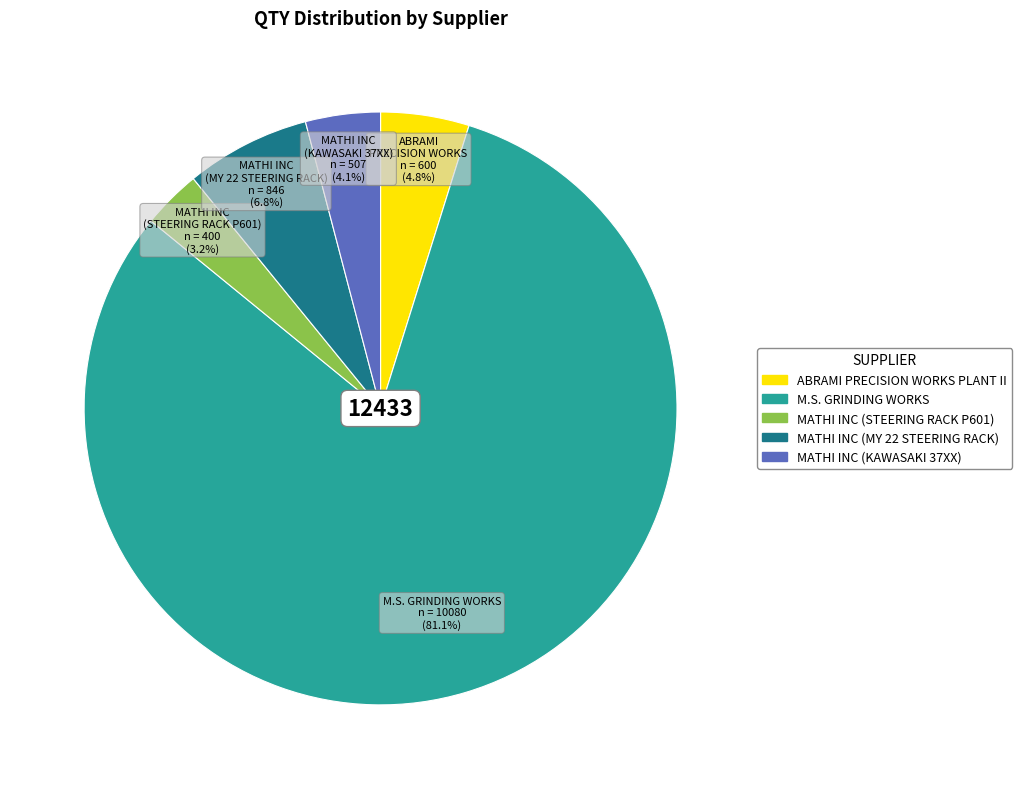

How much of the chart is everything except M.S. GRINDING WORKS?

18.9%